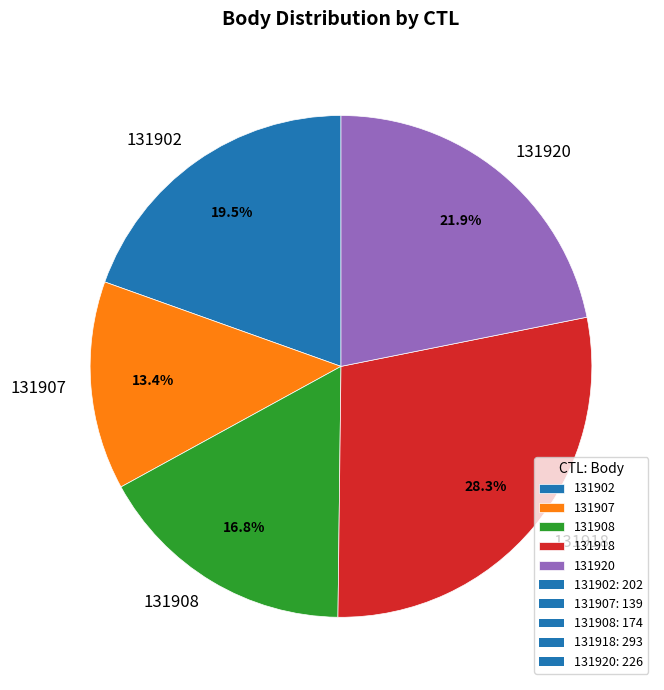

Combined, do 131908 and 131907 account for over 50%?

No